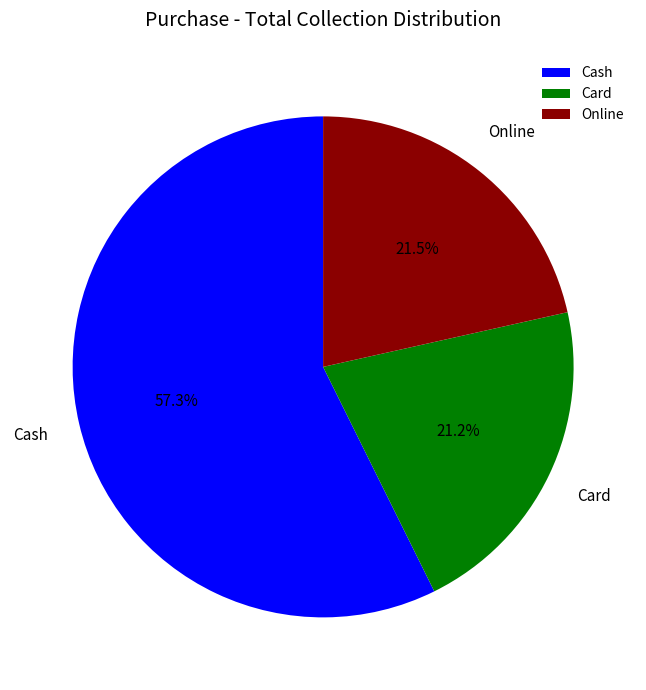

How many slices are in this pie chart?

3